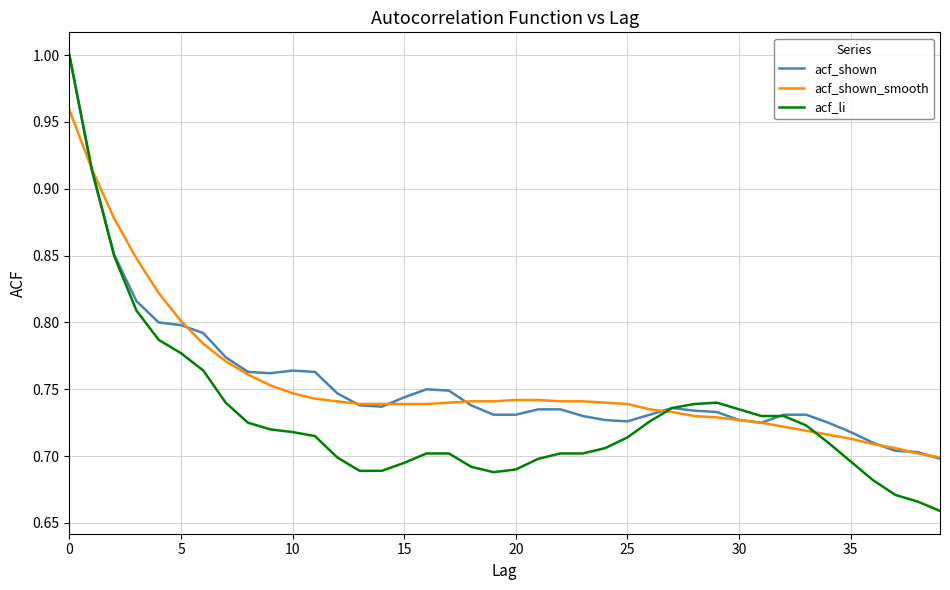

True or false: acf_shown has more than 0 interior local peaks.

True